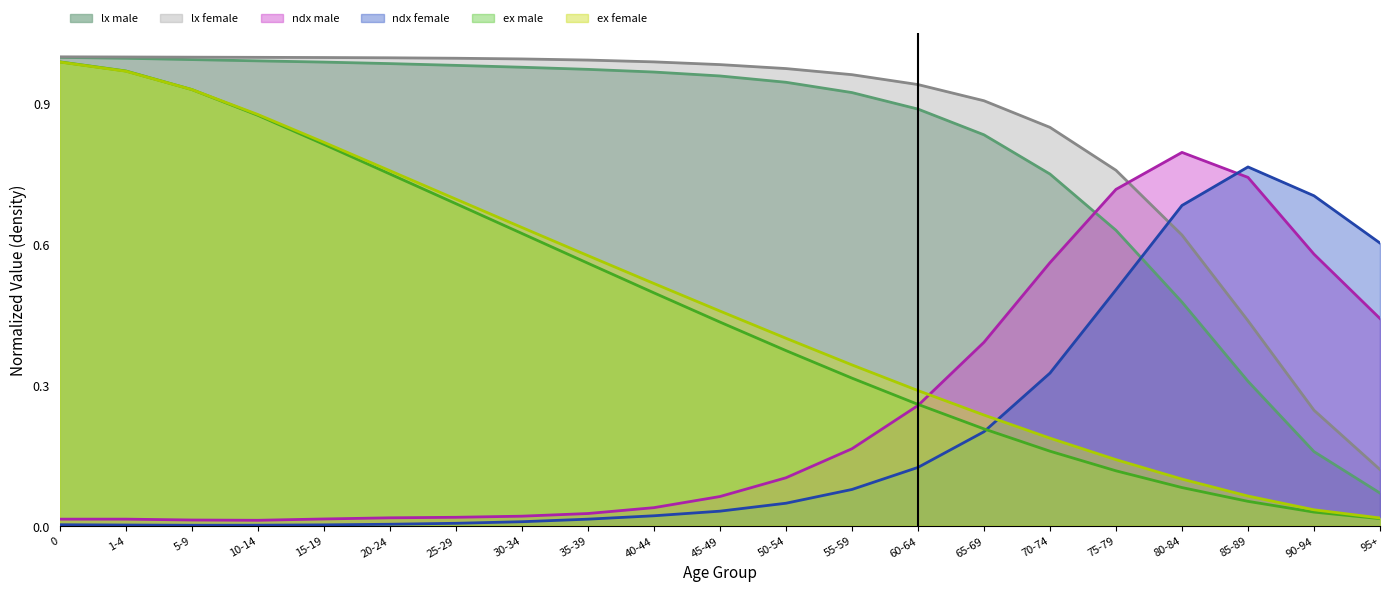

What value does the lx_male series have at 20-24?

1.0